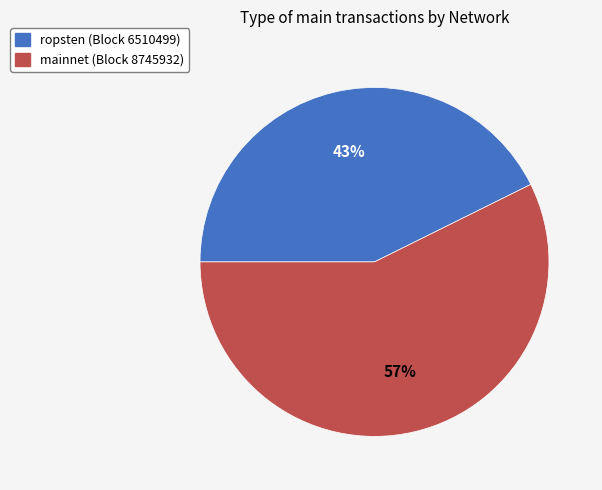

The mainnet (Block 8745932) slice represents 47% of the pie. True or false?

False